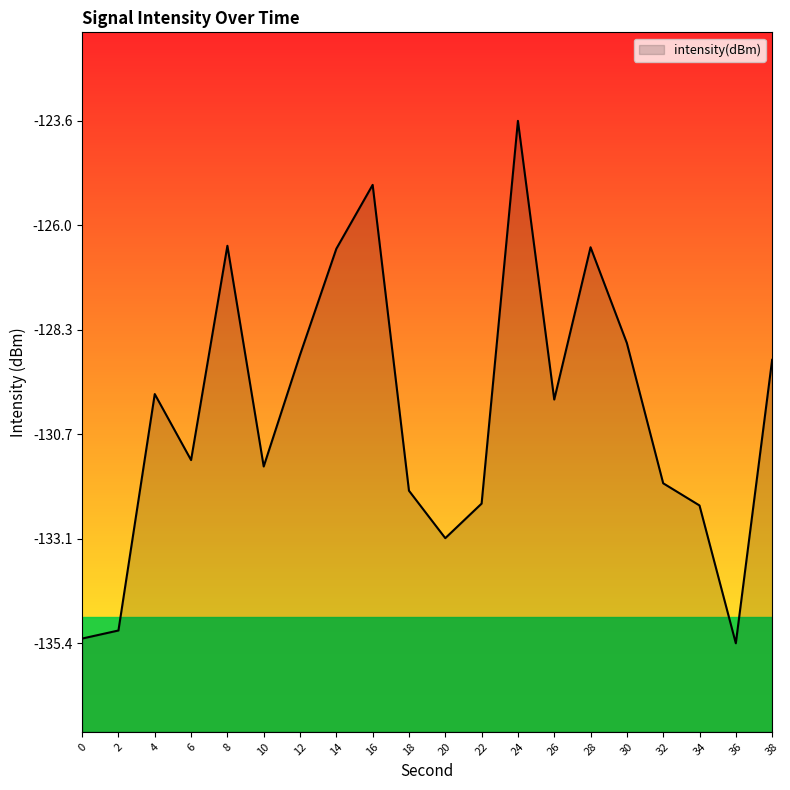

Rank the categories by value from lowest to highest.

36, 0, 2, 20, 34, 22, 18, 32, 10, 6, 26, 4, 38, 12, 30, 14, 28, 8, 16, 24